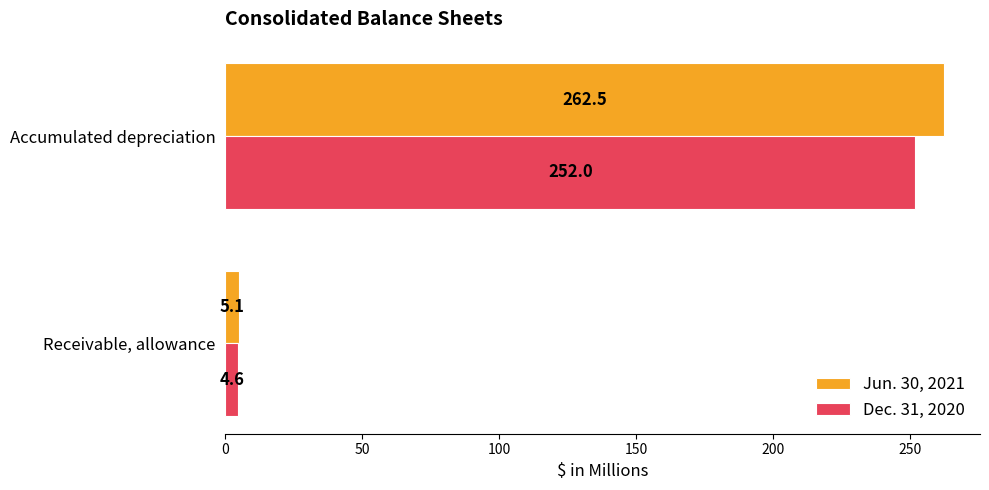

At which category is the sum across all series the highest?

Accumulated depreciation